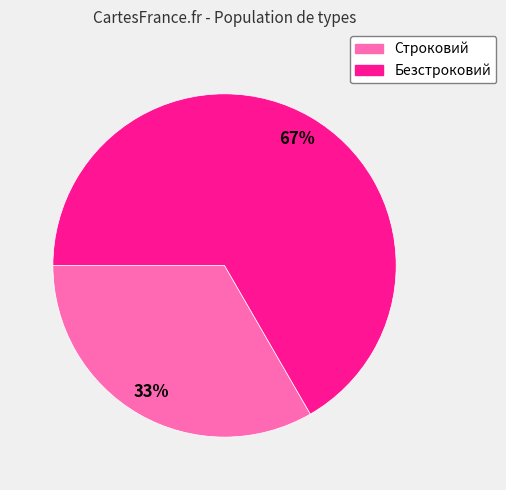

What is the smallest slice in the pie chart?

Строковий